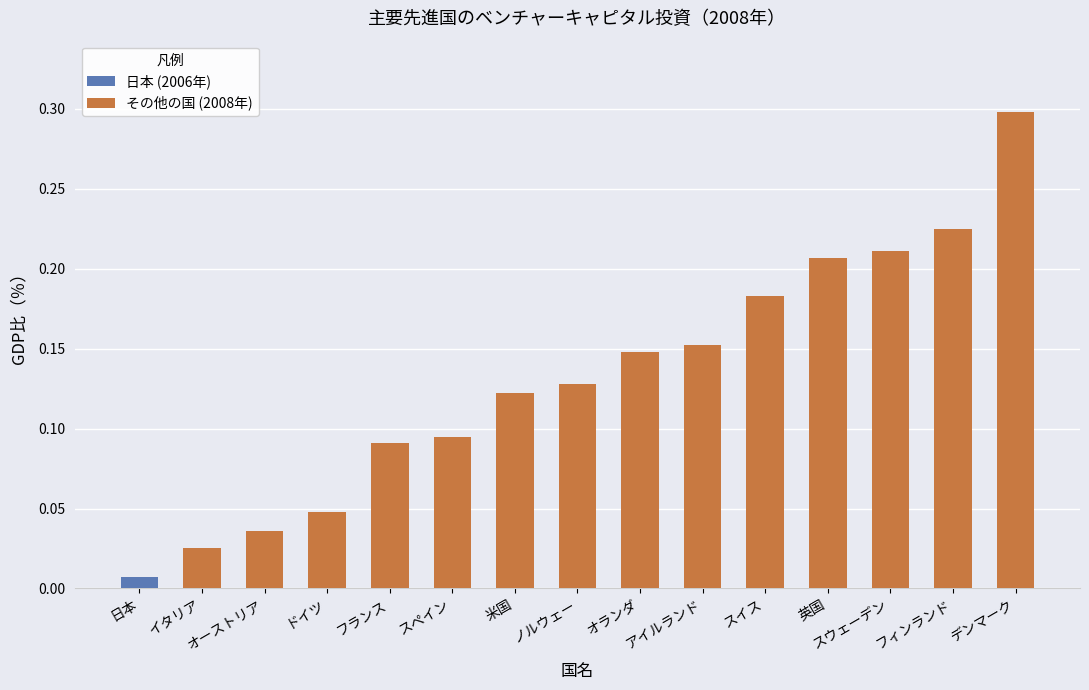

Is it true that その他の国 (2008年) equals 0.1 at ドイツ?

False